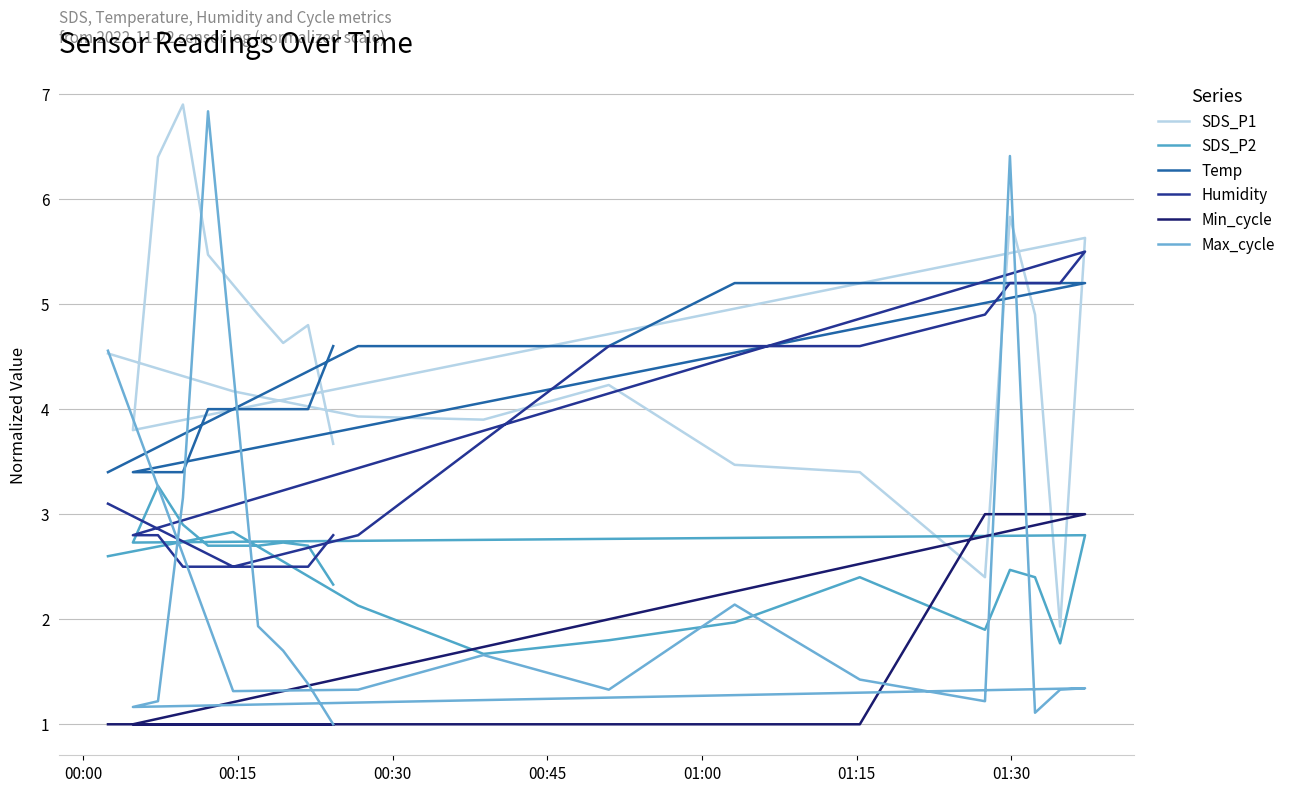

What is the highest value of the Temp series?

5.2